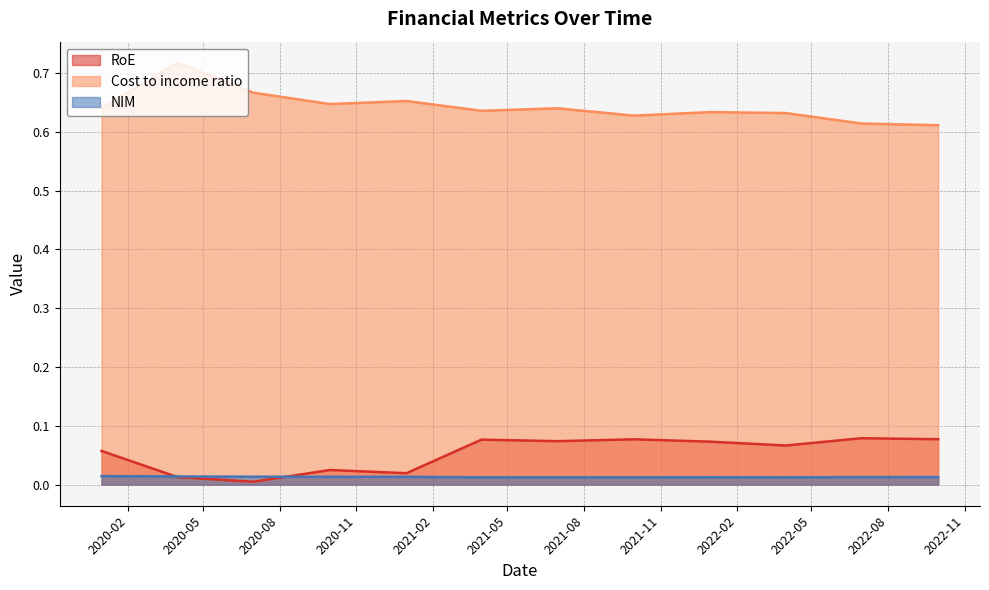

Reading right to left, extract all data points from this chart.

RoE: 0.1	0.1	0.1	0.1	0.1	0.1	0.1	0.0	0.0	0.0	0.0	0.1
Cost to income ratio: 0.6	0.6	0.6	0.6	0.6	0.6	0.6	0.7	0.6	0.7	0.7	0.6
NIM: 0.0	0.0	0.0	0.0	0.0	0.0	0.0	0.0	0.0	0.0	0.0	0.0